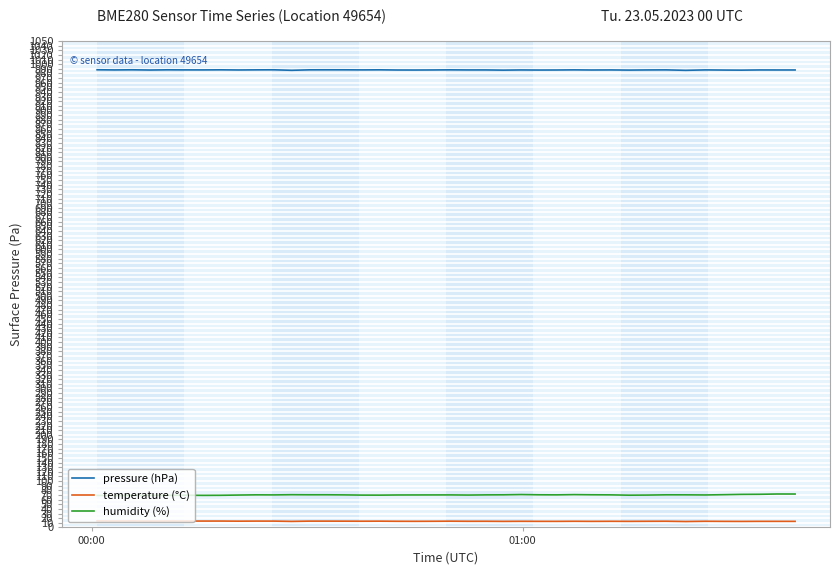

In humidity (%), how many points are lower than both neighbors (excluding endpoints)?

9